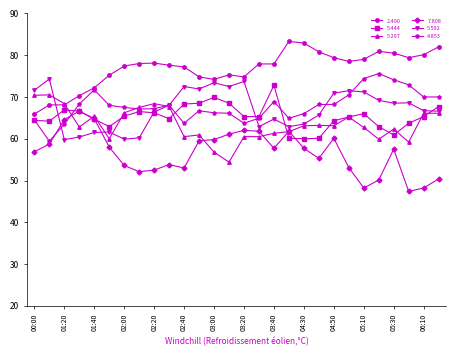

What is the value of the 5.592 point at the 17th from the left?

64.7